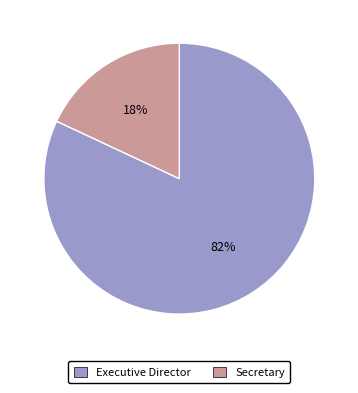

To the nearest percent, what is the average slice percentage?

50%